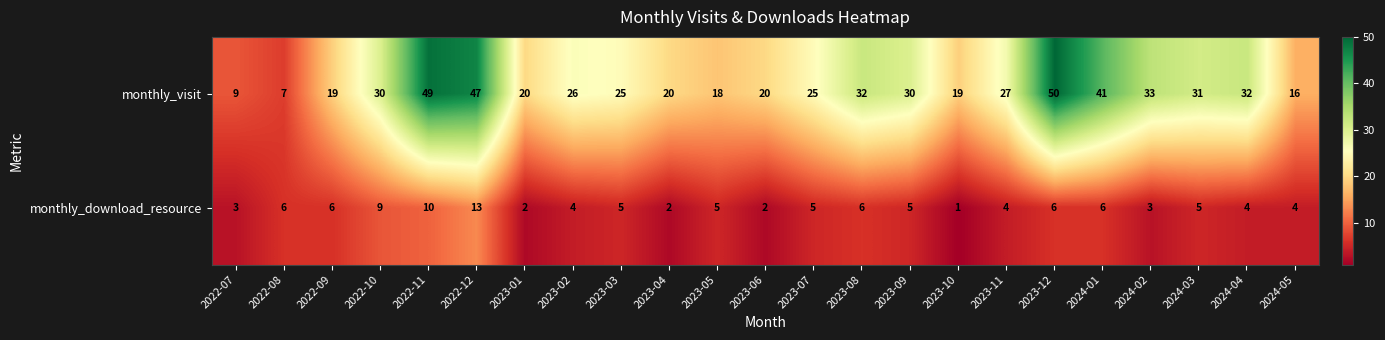

What is the average value of the monthly_visit series?

27